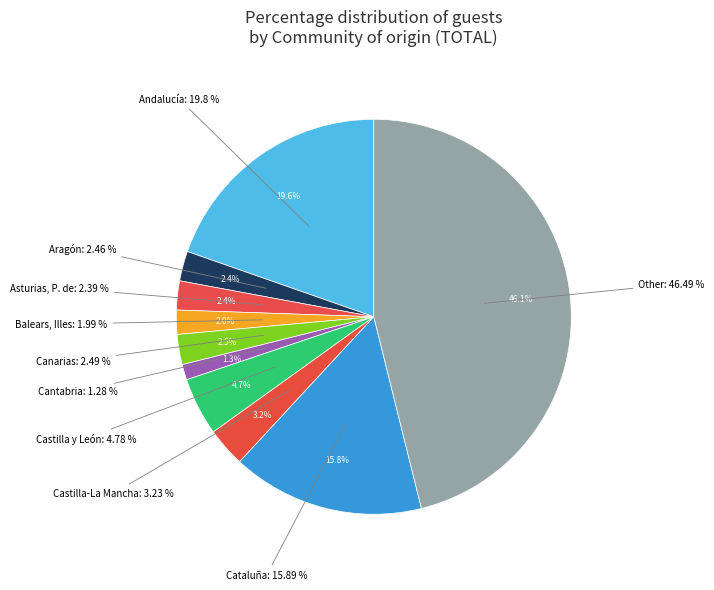

To the nearest percent, what percentage of the pie is Aragón?

2%